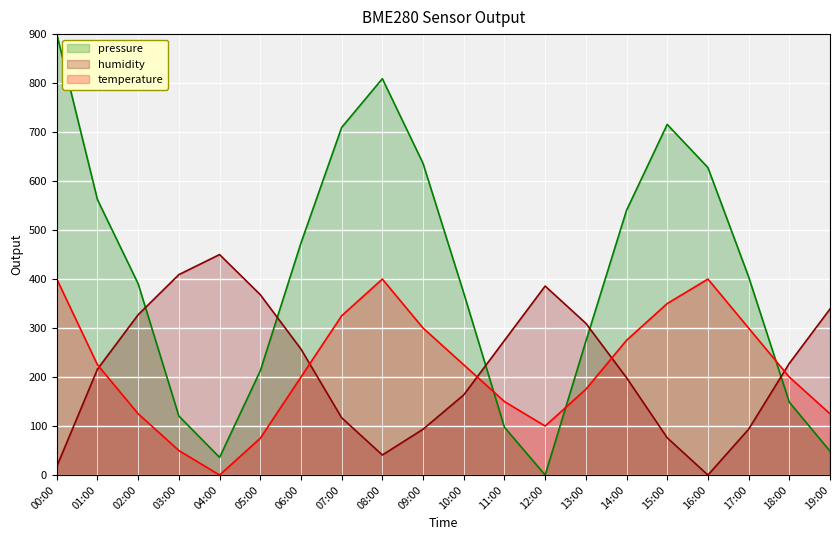

Between which two adjacent categories do humidity and temperature first intersect?

01:00 and 02:00